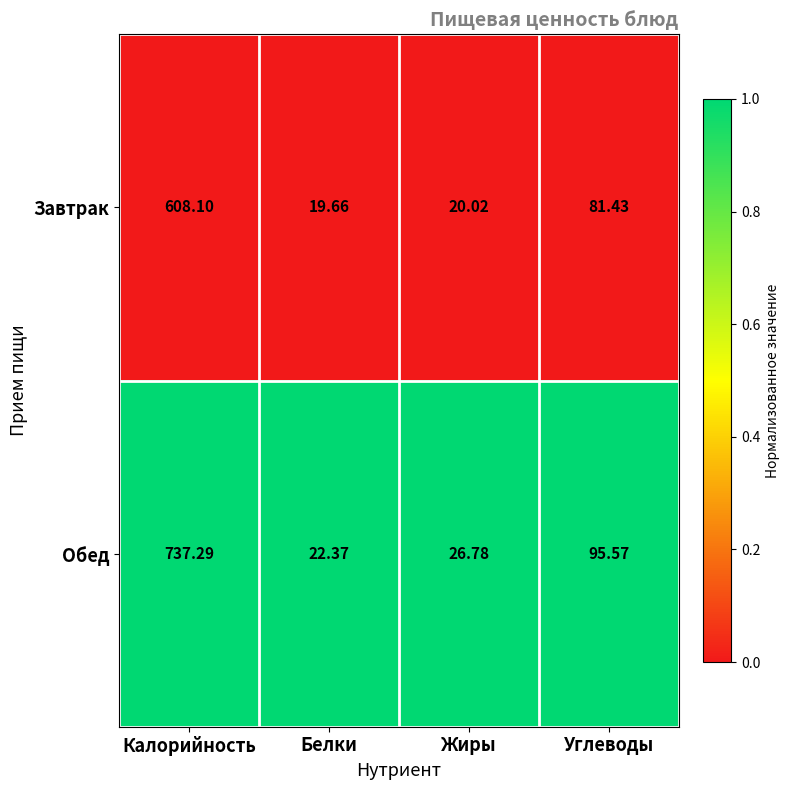

Which category has the lowest value across all series?

Белки